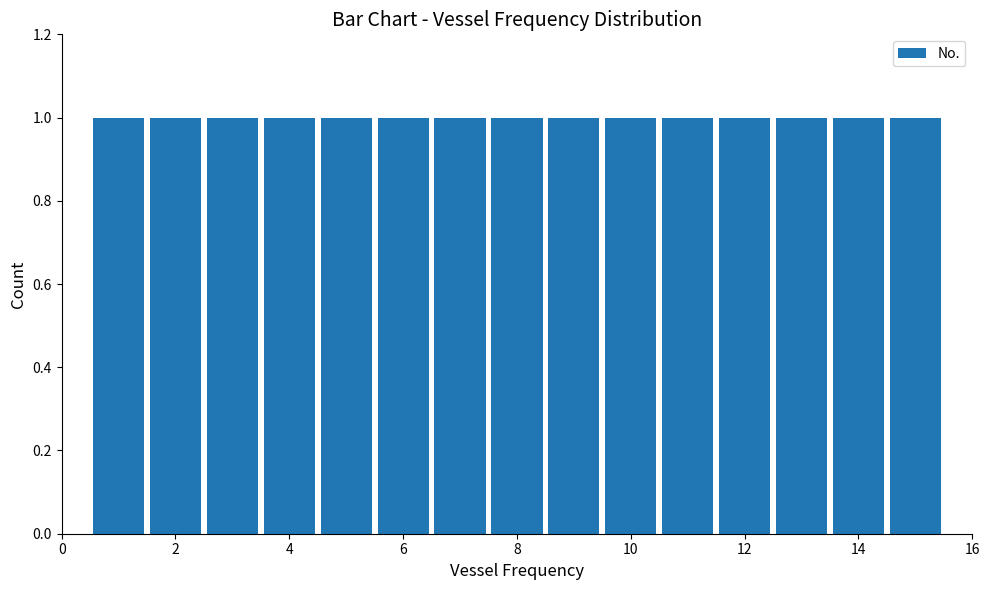

Reading left to right, transcribe this chart: for each bar, give the range it covers on the x-axis and its height. Neither the bar edges nor the heights are printed on the chart, so give them approximately, as read against the axes.

0.5 to 1.5: 1
1.5 to 2.5: 1
2.5 to 3.5: 1
3.5 to 4.5: 1
4.5 to 5.5: 1
5.5 to 6.5: 1
6.5 to 7.5: 1
7.5 to 8.5: 1
8.5 to 9.5: 1
9.5 to 10.5: 1
10.5 to 11.5: 1
11.5 to 12.5: 1
12.5 to 13.5: 1
13.5 to 14.5: 1
14.5 to 15.5: 1